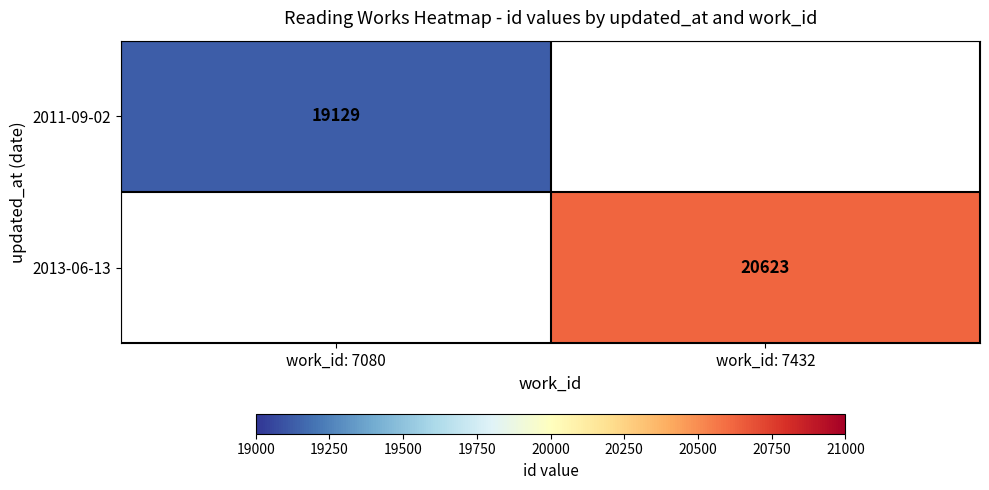

At which category does the chart reach its peak across all series?

work_id: 7432